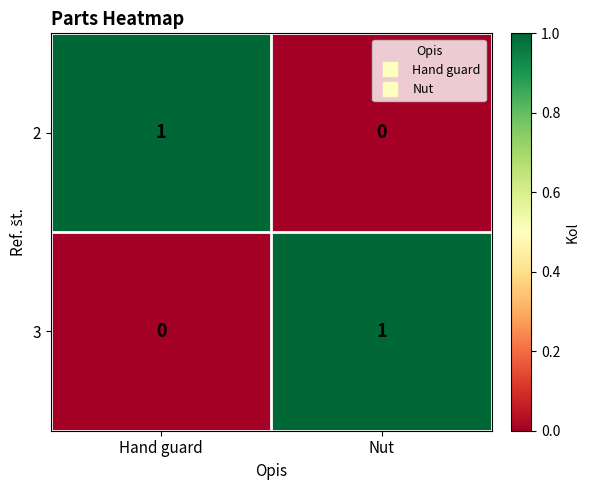

How many series are shown in this chart?

2